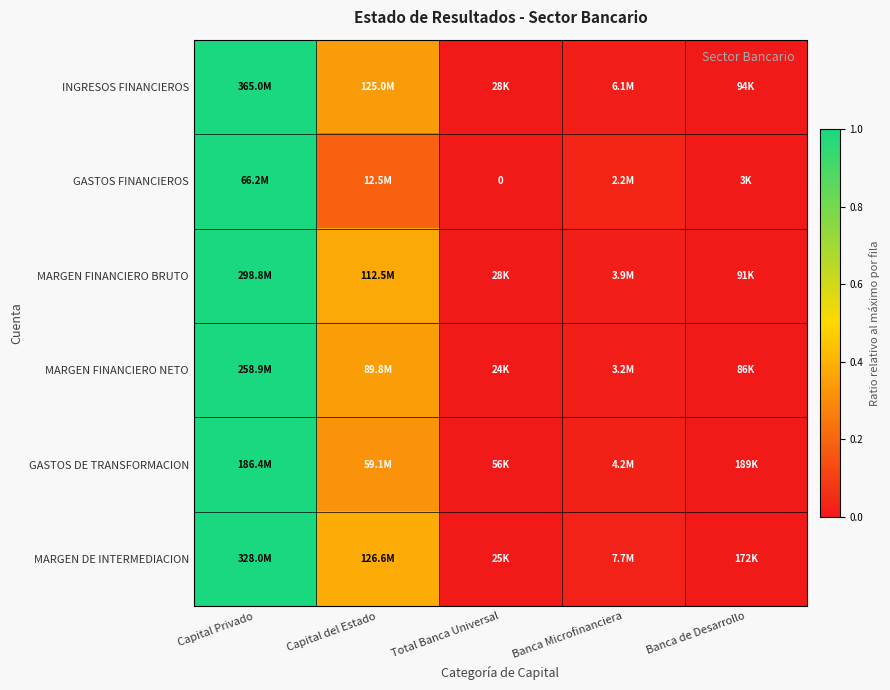

The INGRESOS FINANCIEROS series shows 0.0 at Banca de Desarrollo. True or false?

False